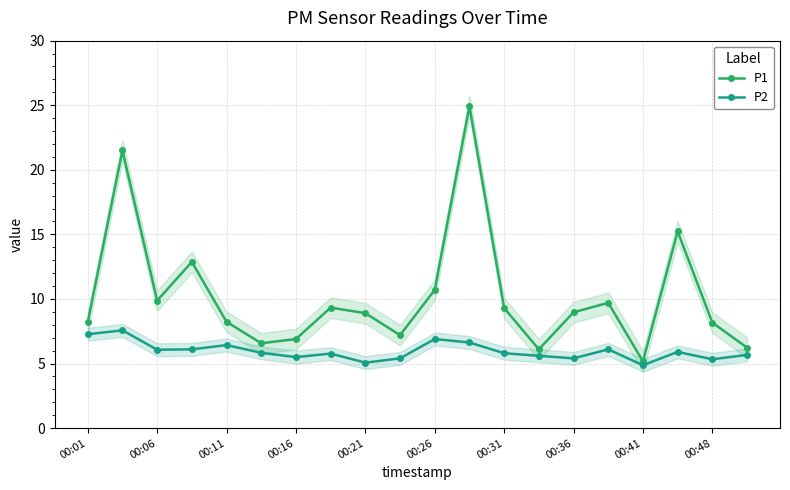

At which label does P1 reach its minimum?

00:41